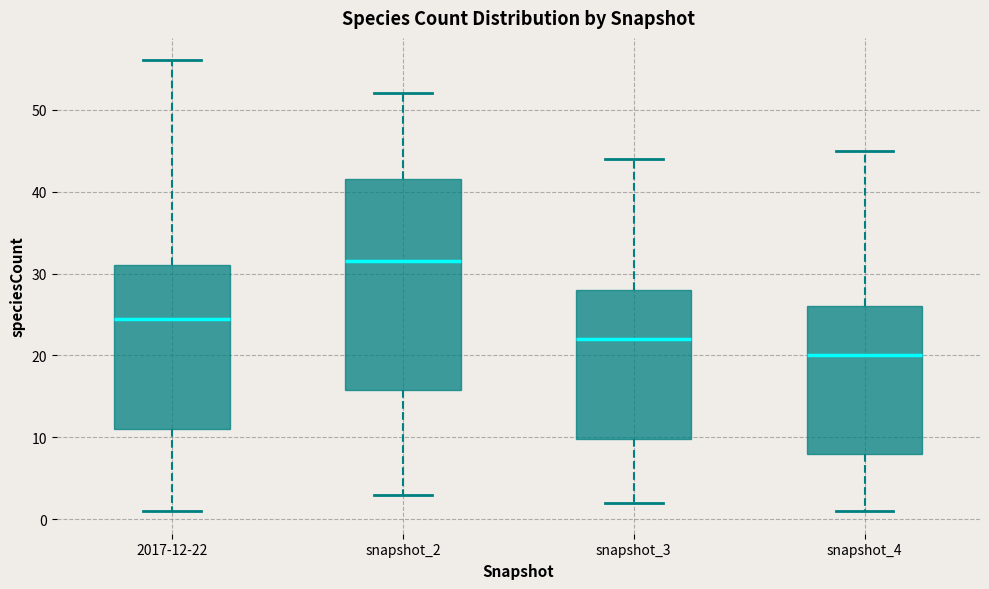

Reading left to right, transcribe this box plot: for each box, give where its median line is, the range the box spans, and where its two whiskers end, as read against the y-axis. The values are not printed on the chart, so give them approximately, as read against the axis.

2017-12-22: median 25, box 11 to 31, whiskers 1 to 56
snapshot_2: median 32, box 16 to 42, whiskers 3 to 52
snapshot_3: median 22, box 10 to 28, whiskers 2 to 44
snapshot_4: median 20, box 8 to 26, whiskers 1 to 45